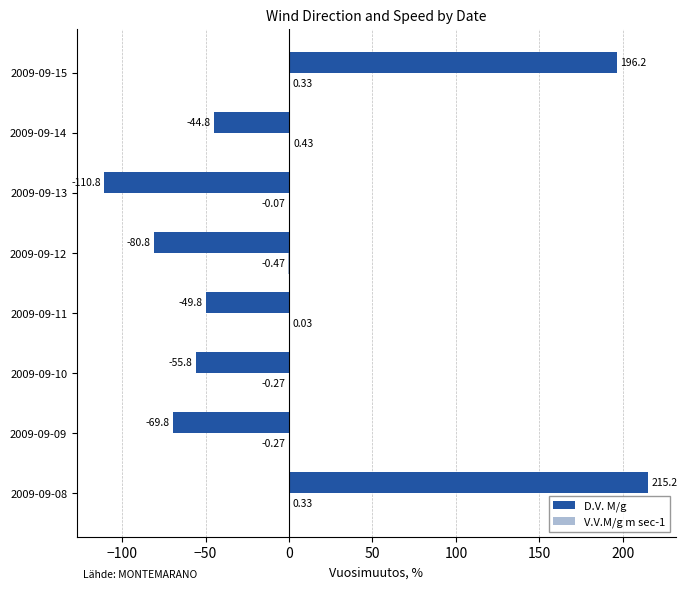

At which category is the sum across all series the highest?

2009-09-08